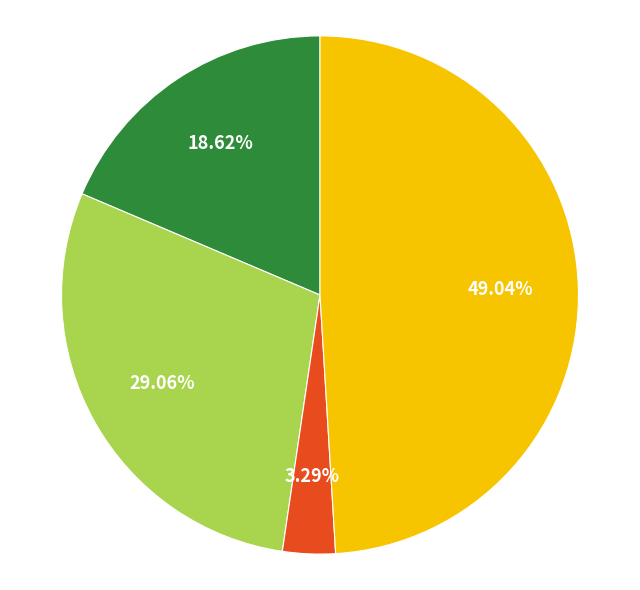

Is there a majority slice in this chart?

No